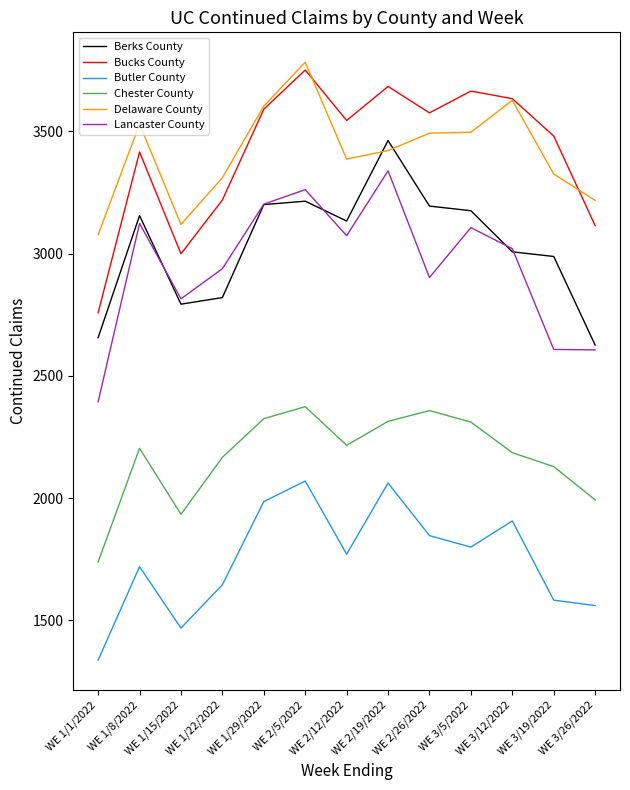

What is the greatest value displayed?

3782